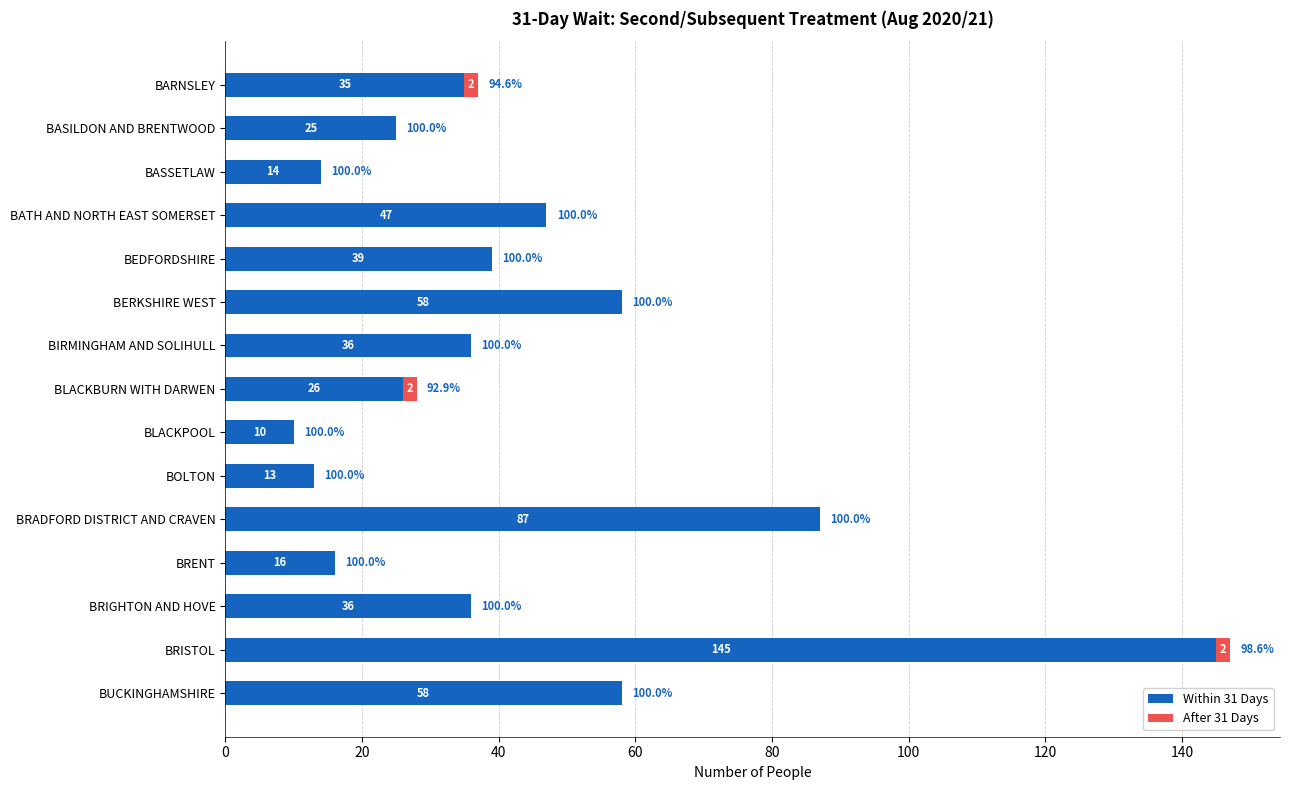

How many distinct data groups are displayed?

2